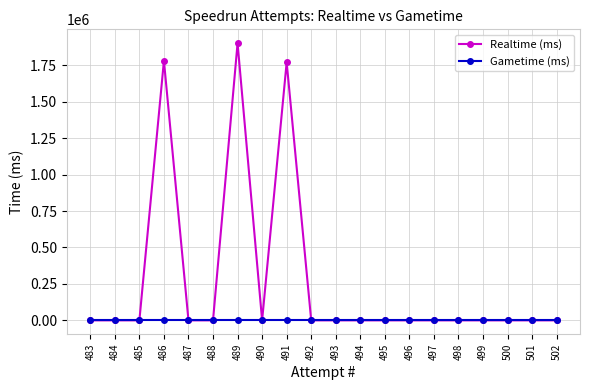

Which series changed the most between 495 and 491?

Realtime (ms)